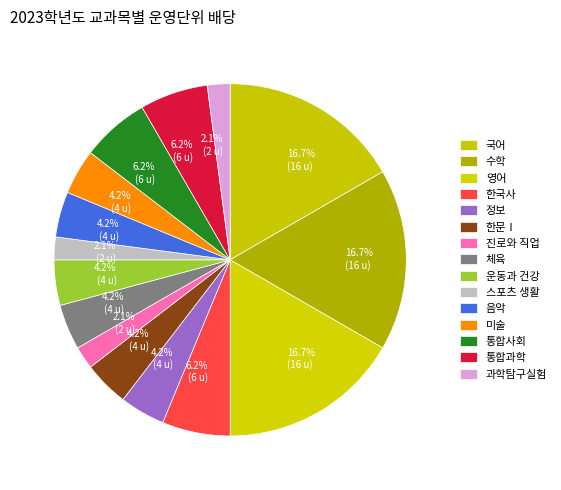

How many segments does this pie chart have?

15